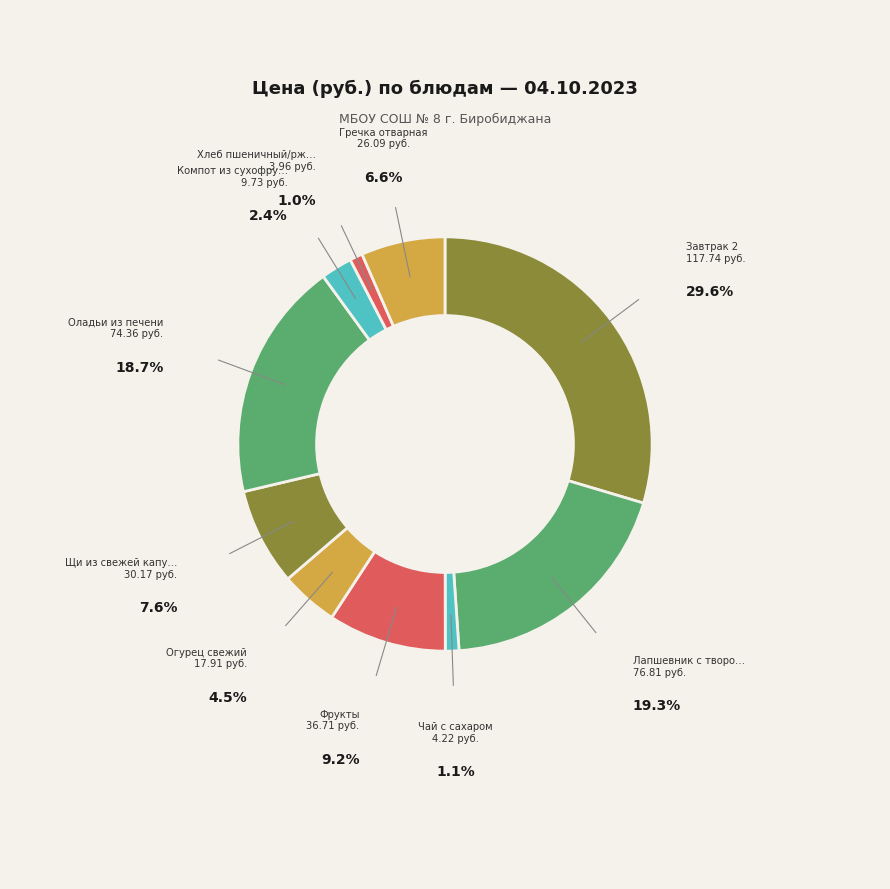

Which has a higher value, Хлеб пшеничный/ржаной or Гречка отварная?

Гречка отварная